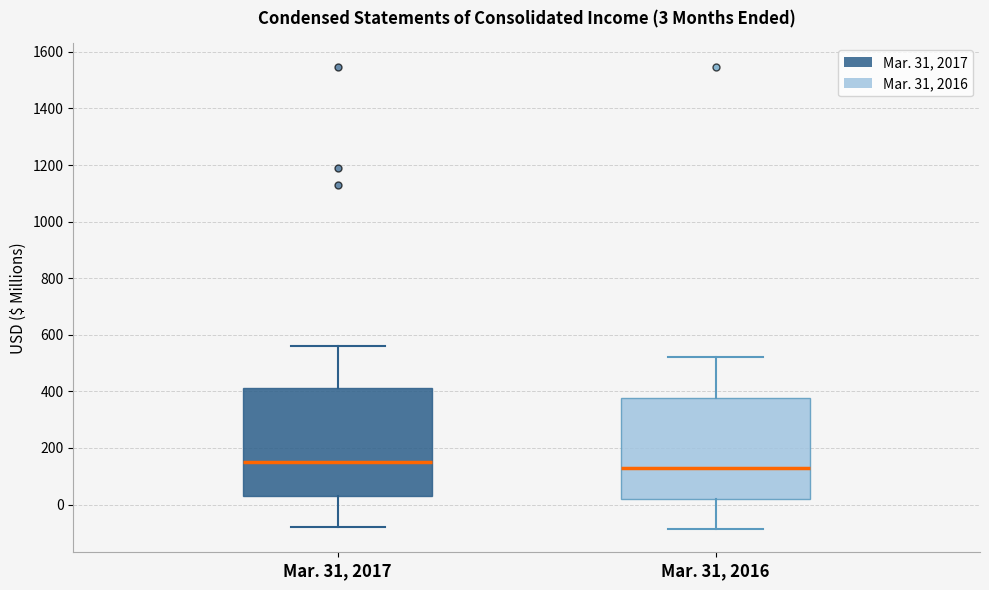

Comparing the boxes themselves (not the whiskers), which one is the tallest?

Mar. 31, 2017